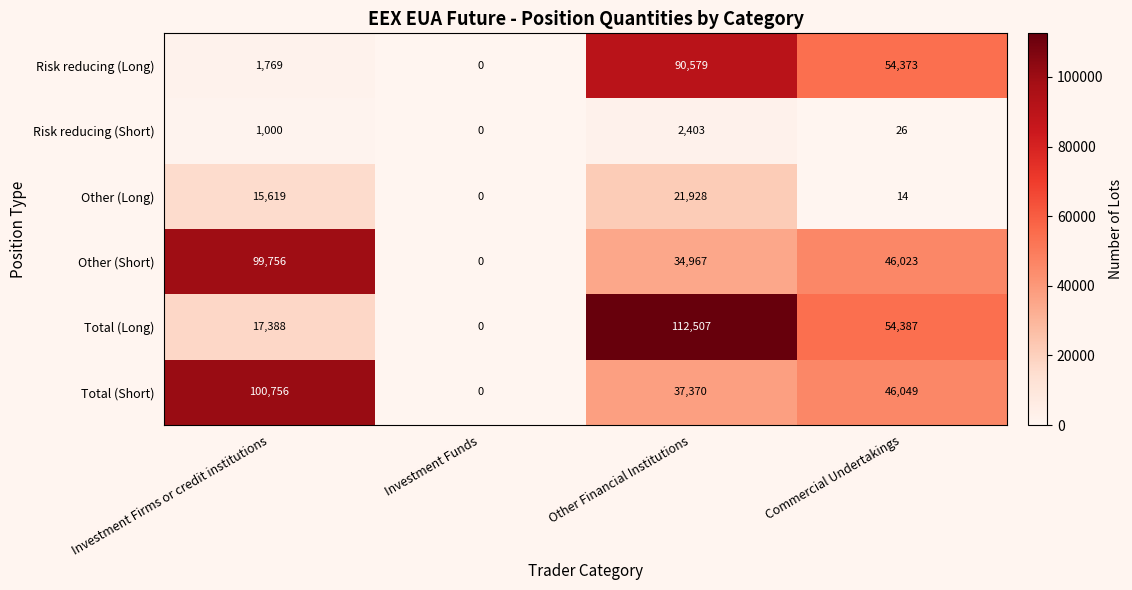

What is the difference between the highest and lowest values at Other Financial Institutions?

110104